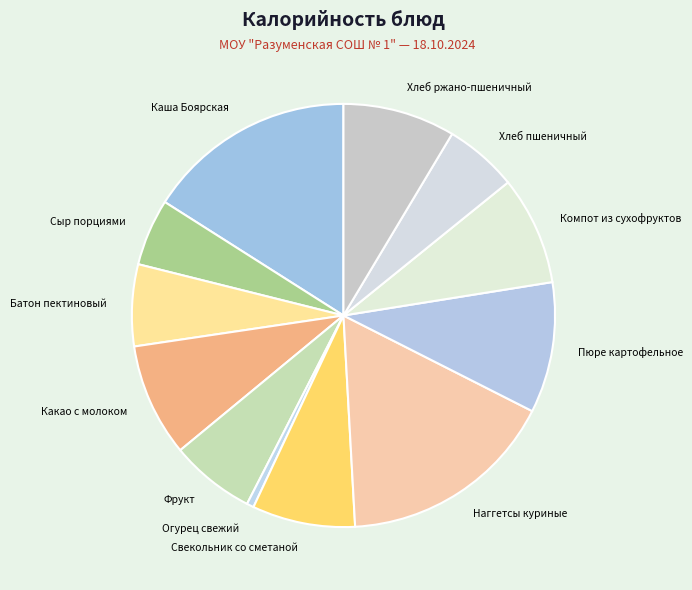

Which has a higher value, Свекольник со сметаной or Пюре картофельное?

Пюре картофельное